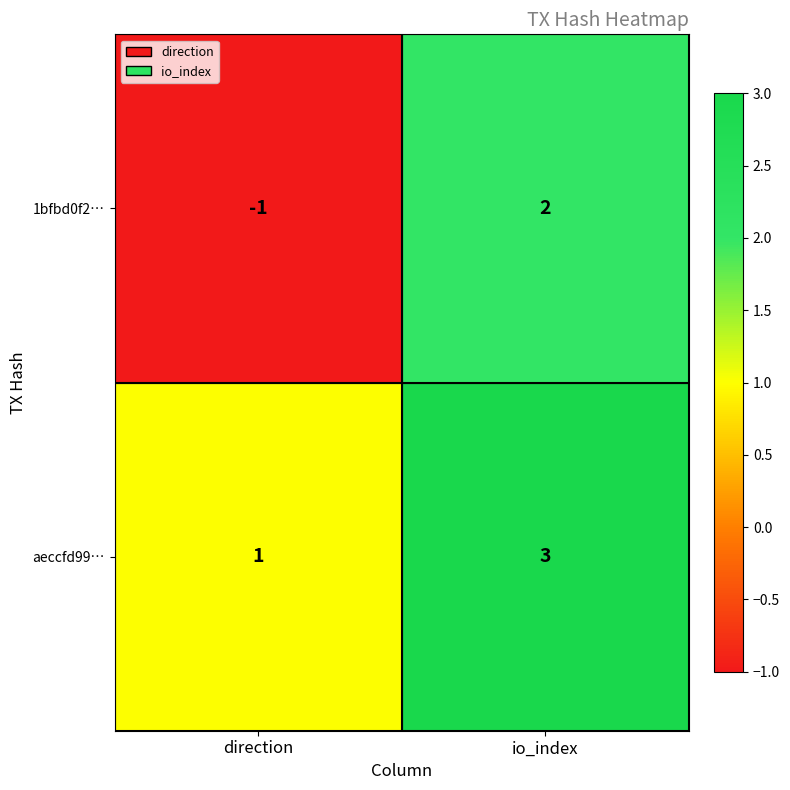

Reading left to right, list all the values displayed in this chart.

1bfbd0f2…: -1	2
aeccfd99…: 1	3